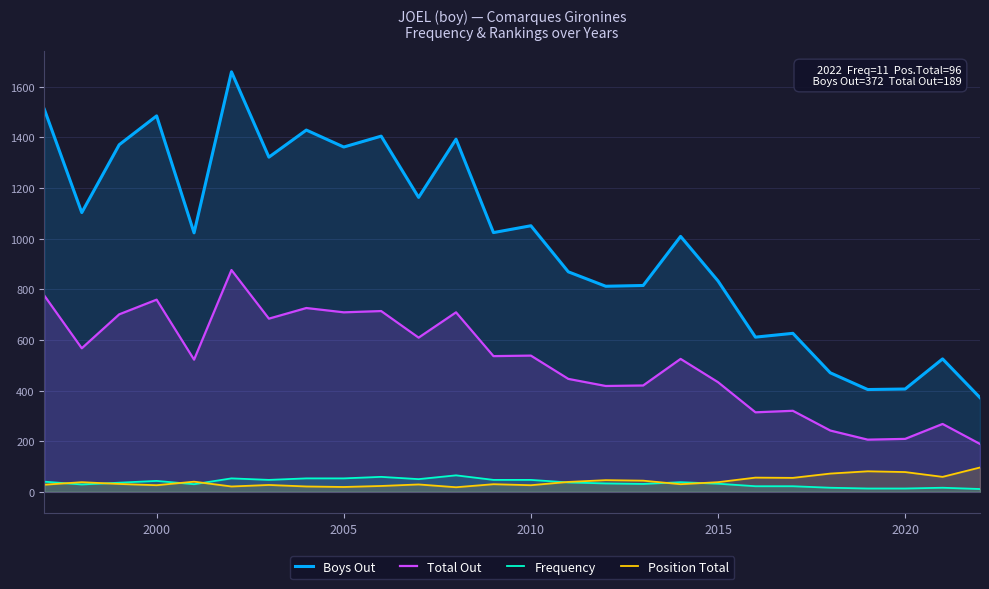

The value of Boys Out at 2010 is 301. True or false?

False